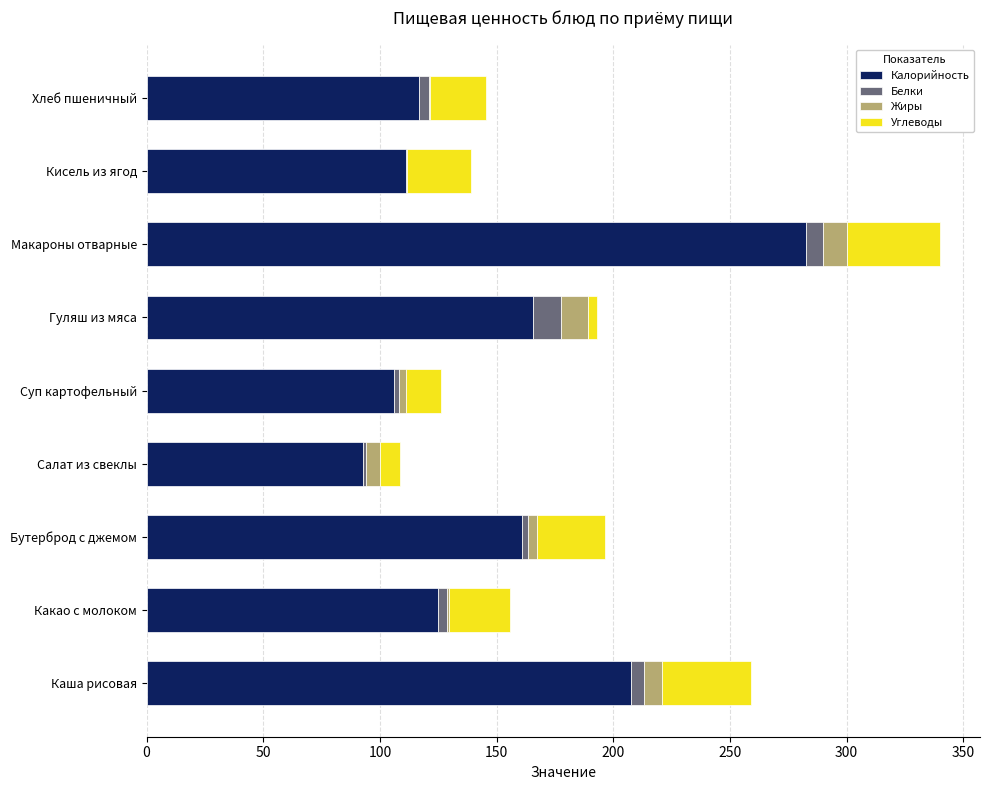

What is the highest value of the Калорийность series?

282.7